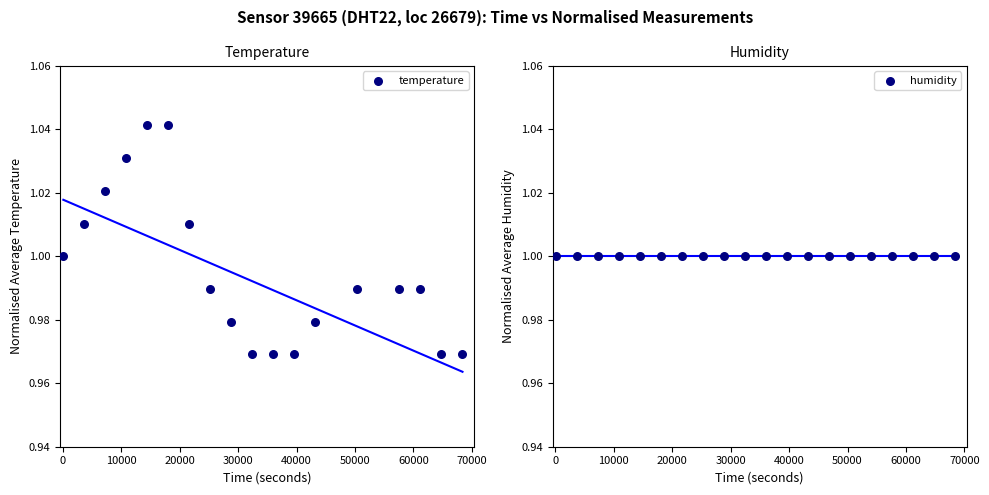

Which series has the widest spread of Y values?

temperature